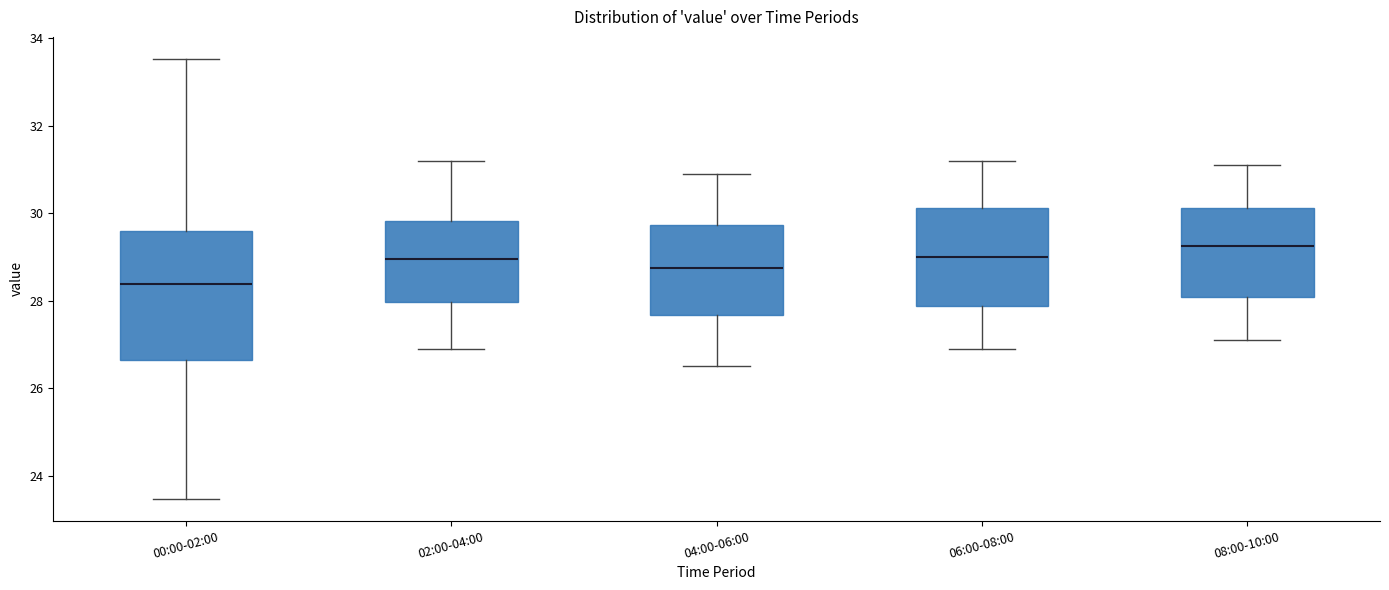

Where does the lower whisker of the box for 02:00-04:00 end on the y-axis? The values are not printed on the chart, so give them approximately, as read against the axis.

27.0